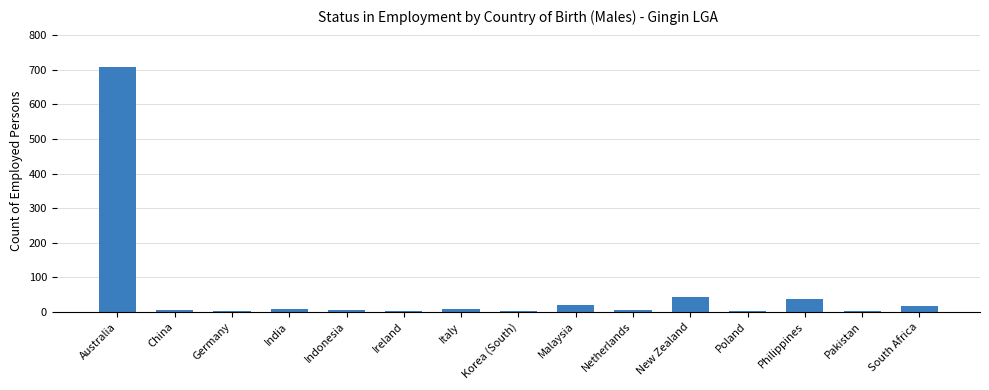

Which label corresponds to the largest value in the chart?

Australia